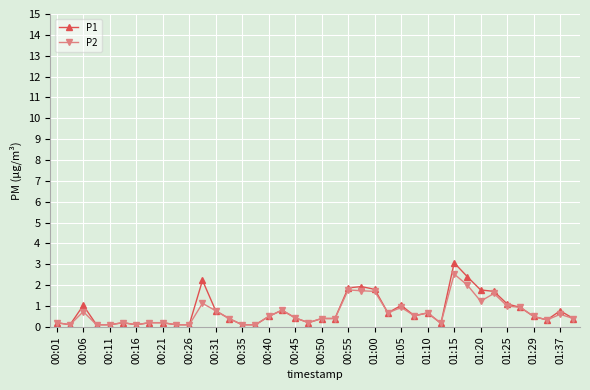

What is the value of the P2 point at the 39th from the left?

0.6